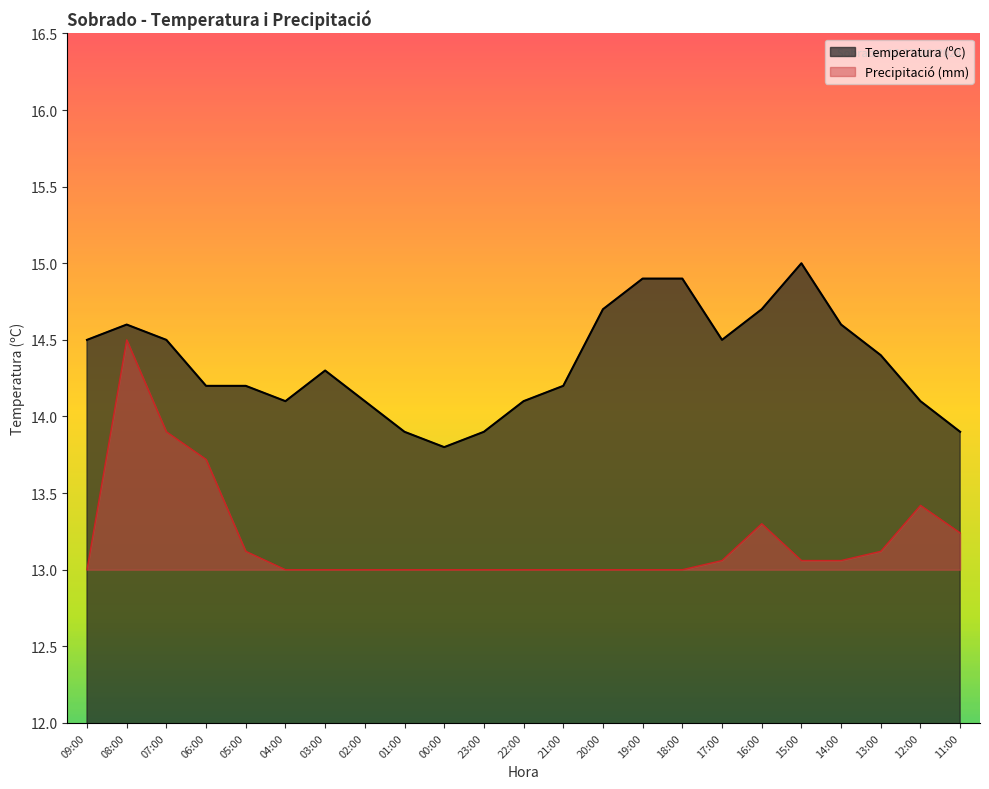

At which category does Temperatura (ºC) reach its first local valley?

04:00